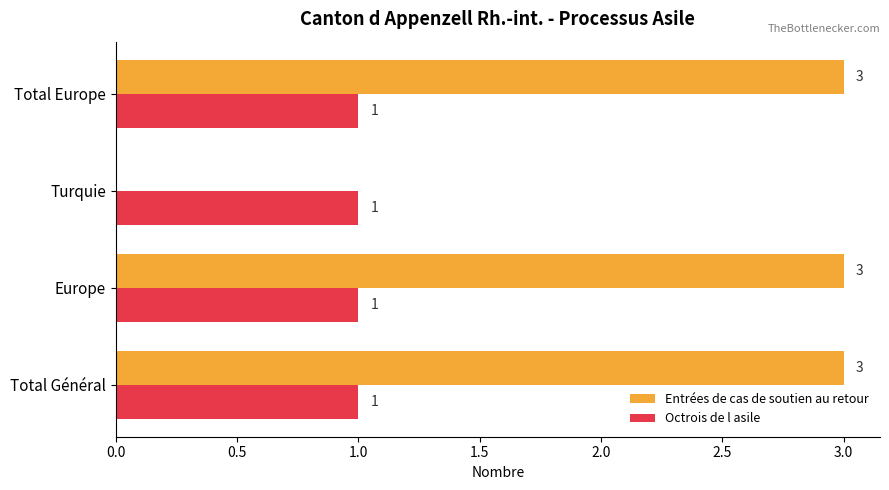

What is the highest value of the Entrées de cas de soutien au retour series?

3